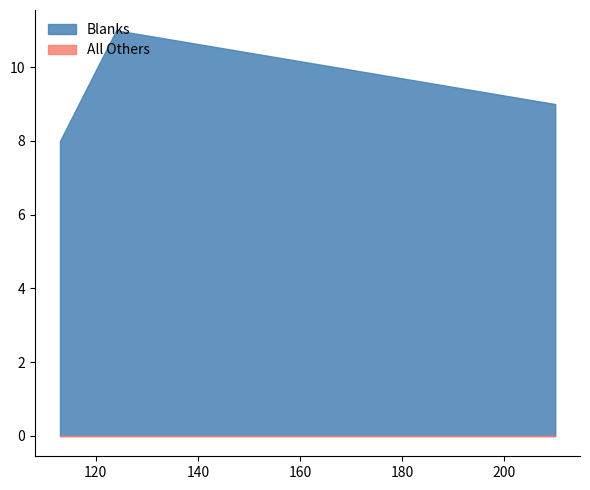

List the series in order of their peak value, lowest first.

All Others, Blanks